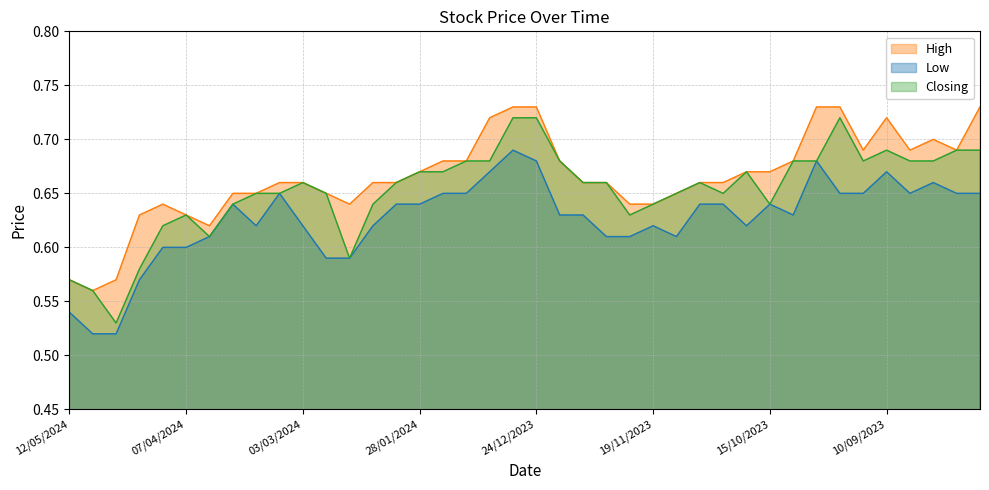

What is the value of the Low point at the 34th from the left?

0.7